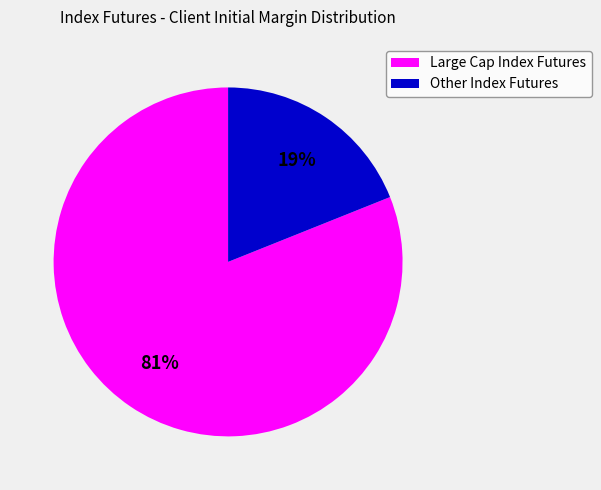

Does any single category account for the majority?

Yes